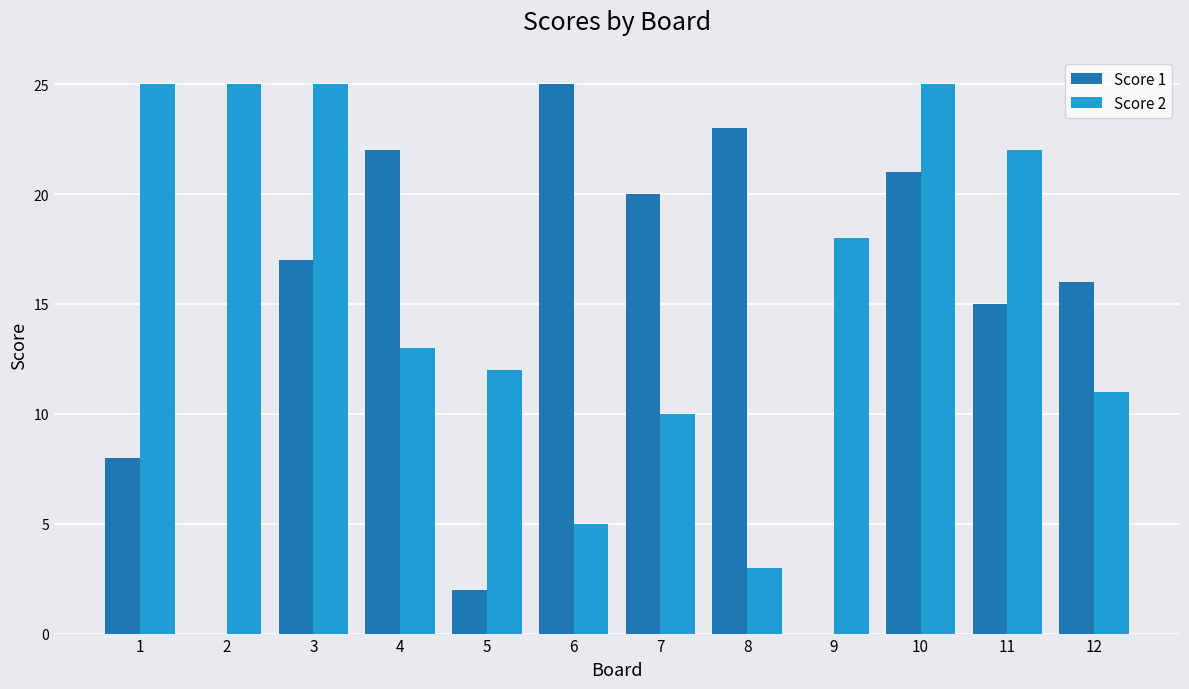

The Score 2 series shows 3 at 6. True or false?

False